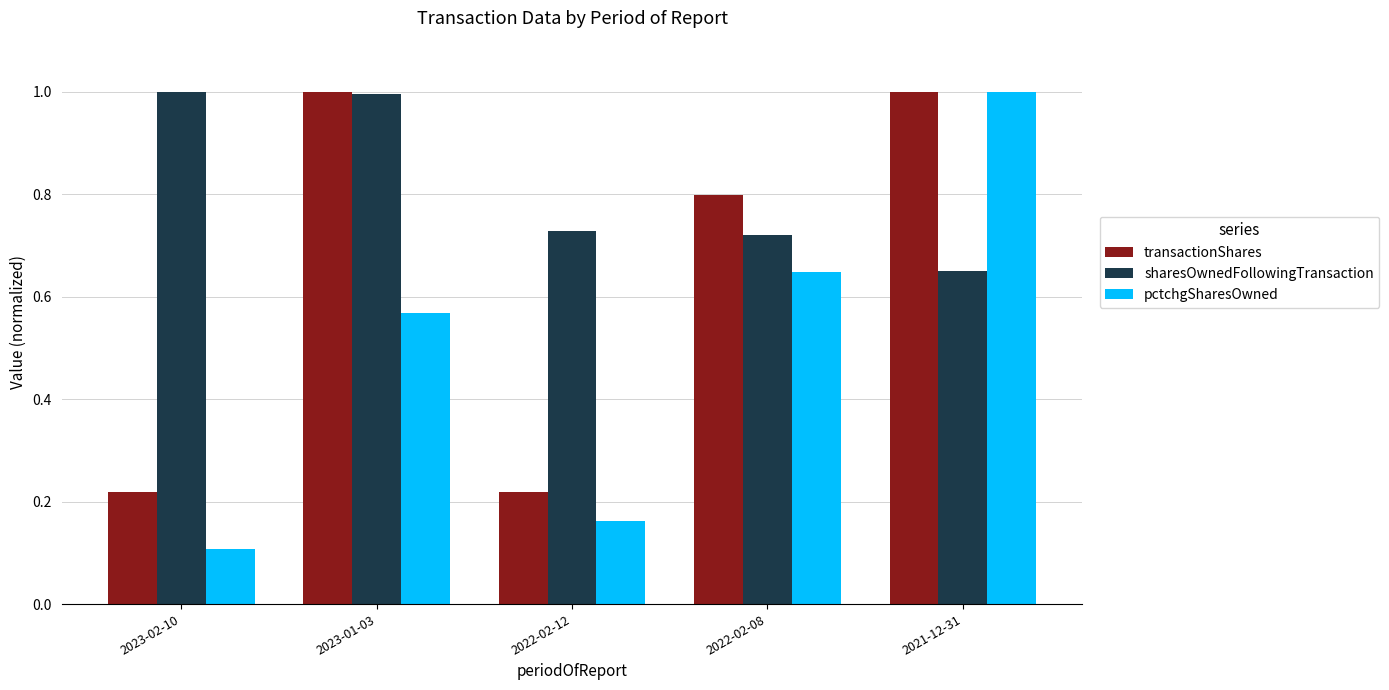

Which series has the widest spread of values?

pctchgSharesOwned